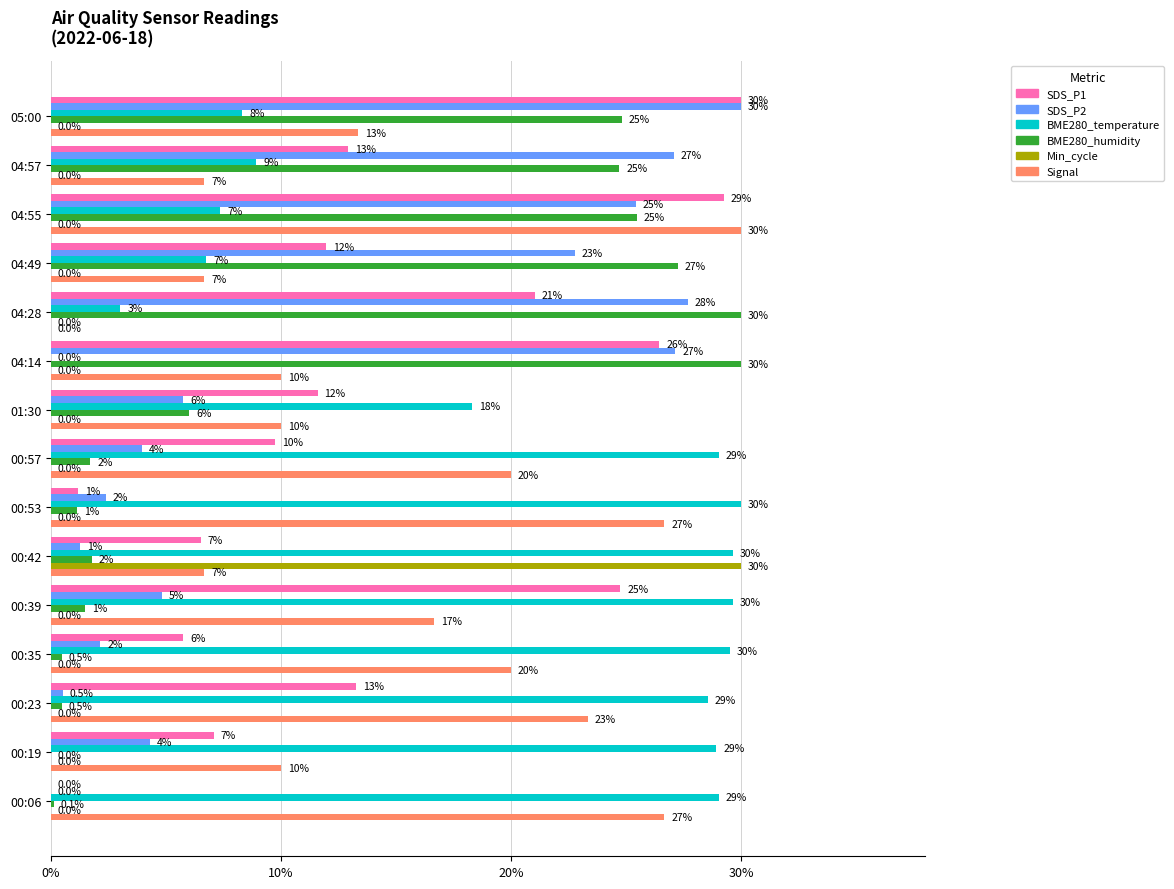

Which series changed the most between 00:53 and 00:57?

SDS_P1